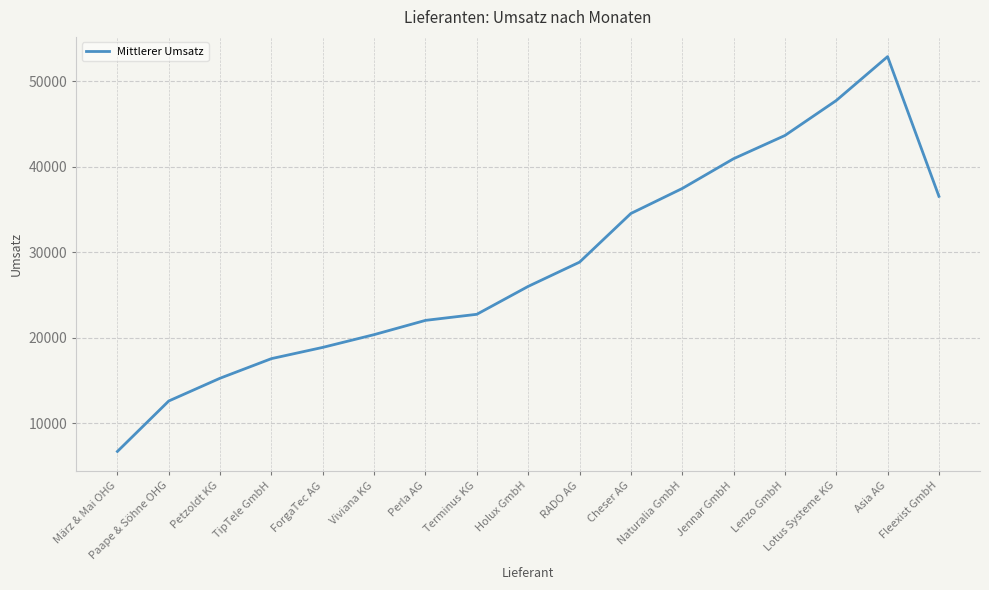

What is the sum of all values?

484642.2